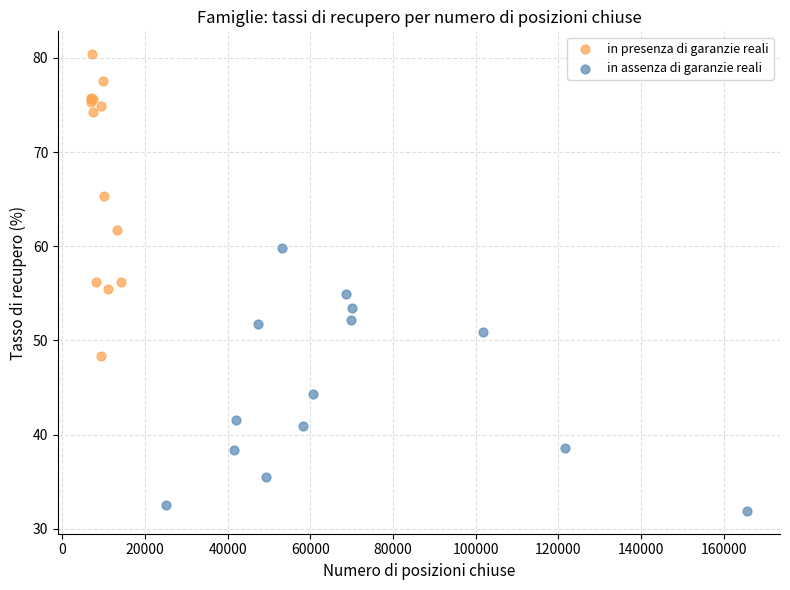

Which series has the widest spread of Y values?

in presenza di garanzie reali